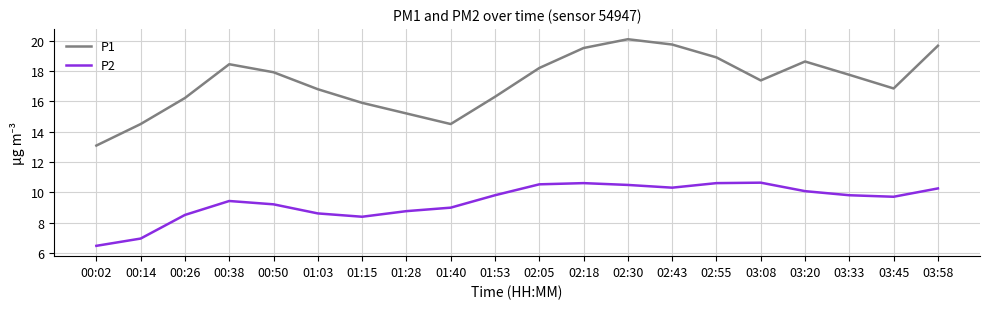

What position from the left is 03:33?

18